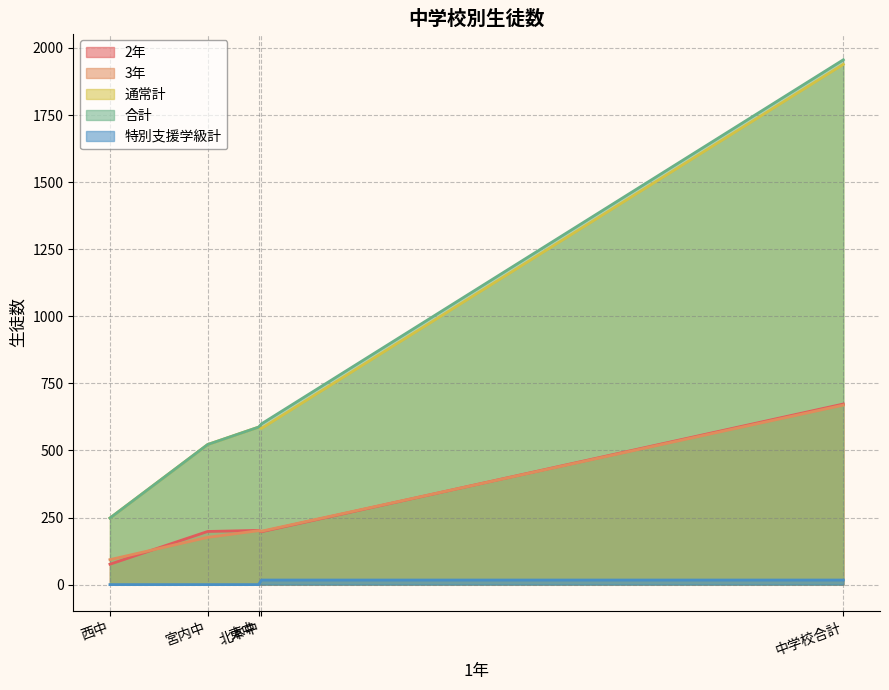

Where is the first local minimum for 通常計?

北本中